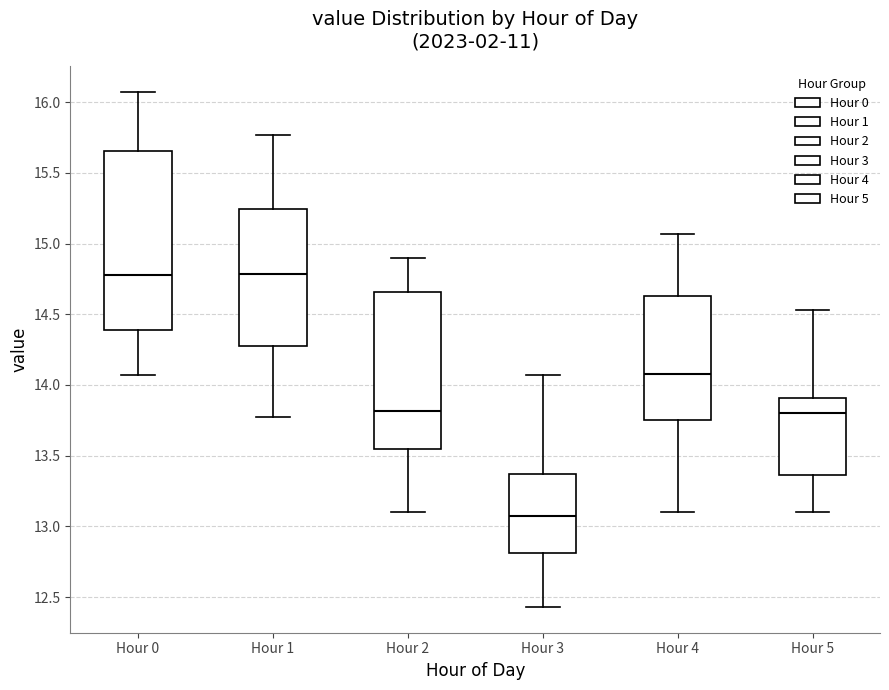

Where does the lower whisker of the box for Hour 3 end on the y-axis? The values are not printed on the chart, so give them approximately, as read against the axis.

12.45